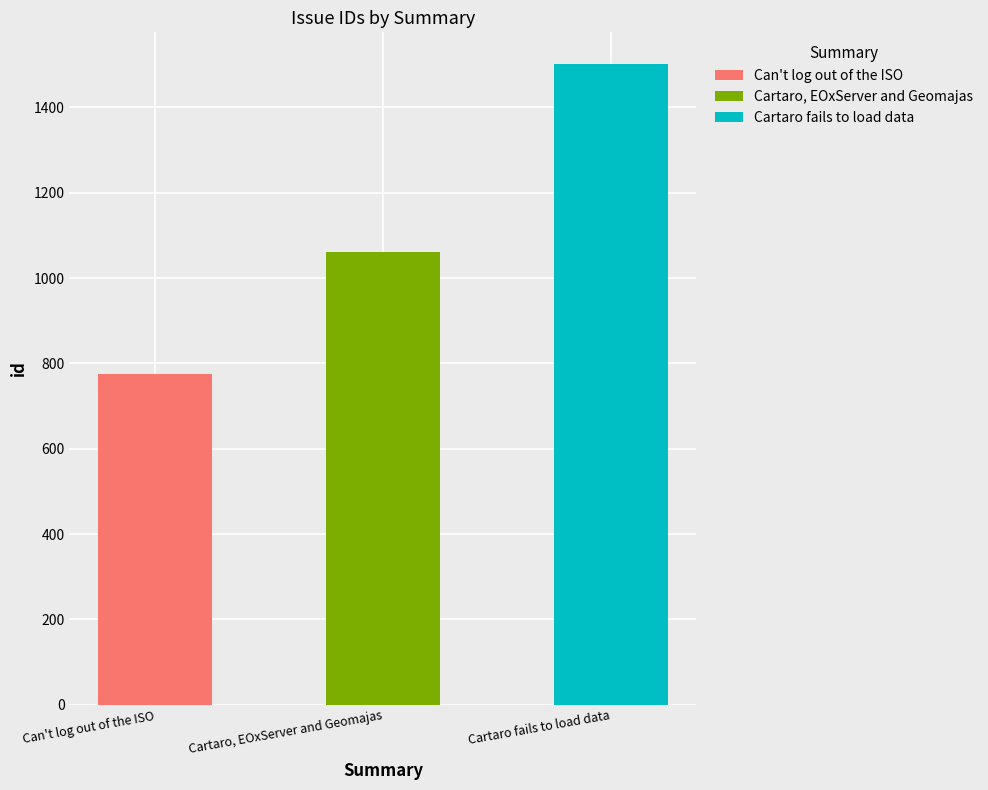

What is the sum of the values at Cartaro fails to load data and Can't log out of the ISO?

2277